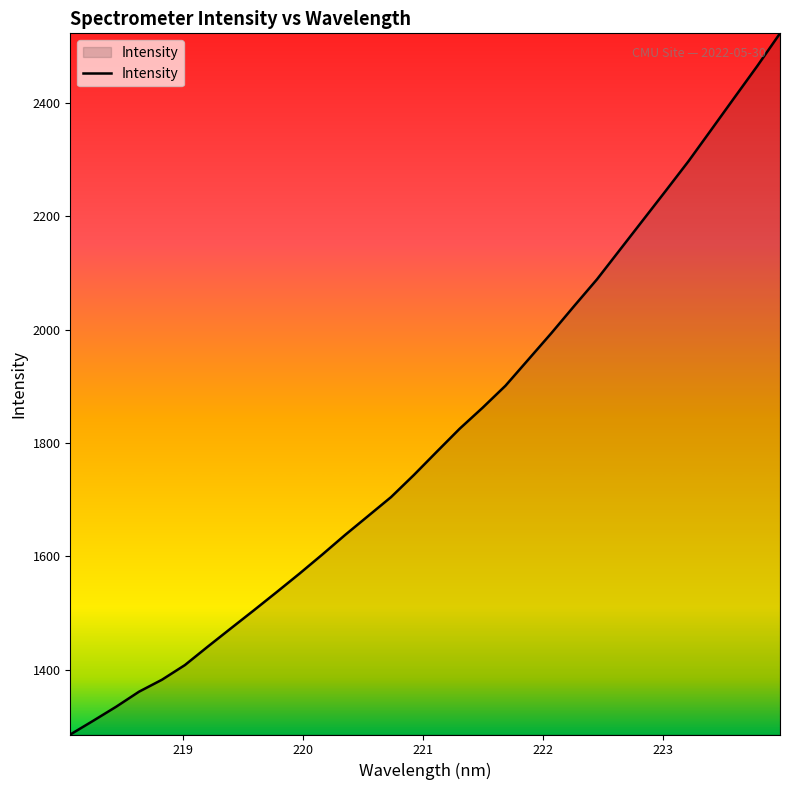

What is the difference between the maximum and minimum values?

1237.7